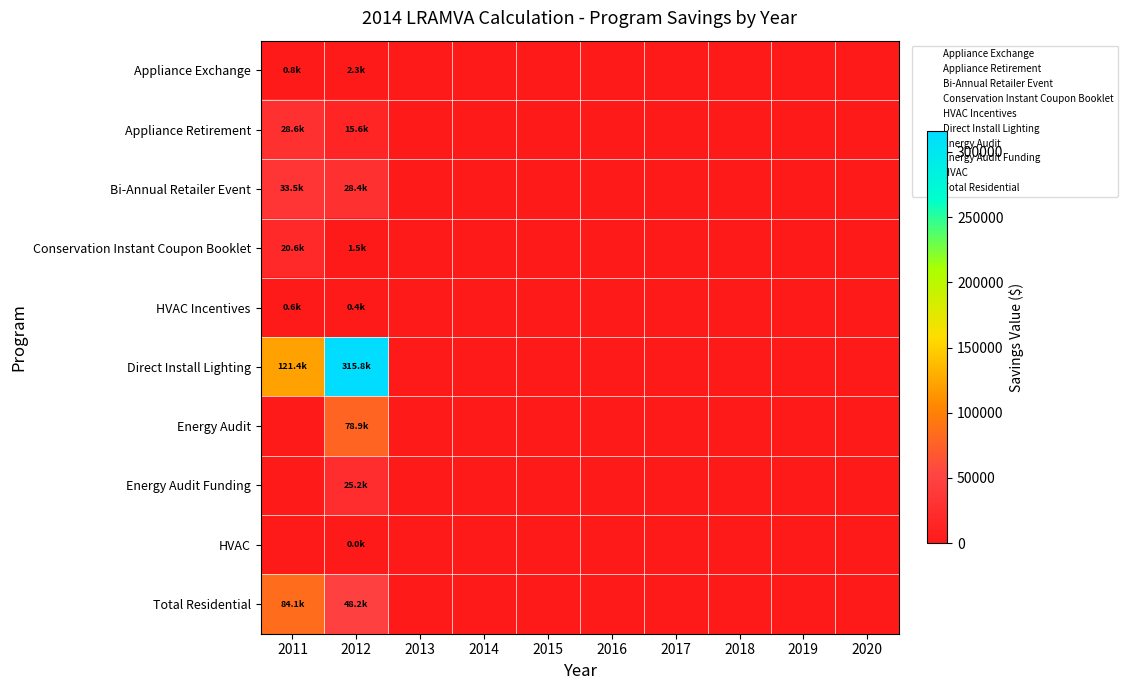

Count the number of categories in the chart.

10